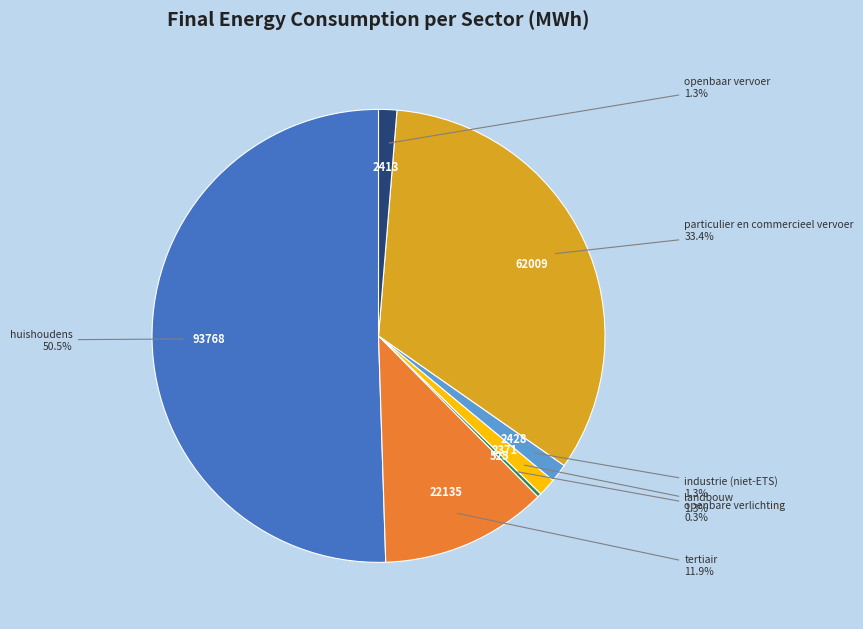

Which category has the smallest portion of the pie?

openbare verlichting